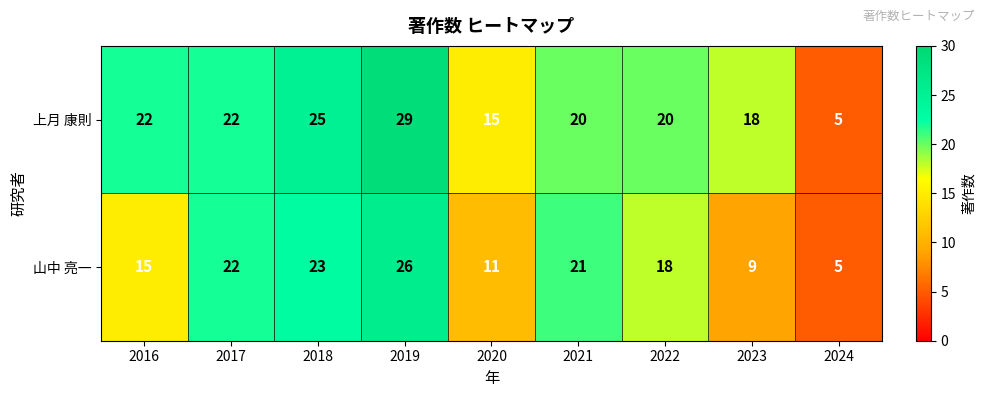

True or false: 上月 康則 has a value of 20 at 2021.

True